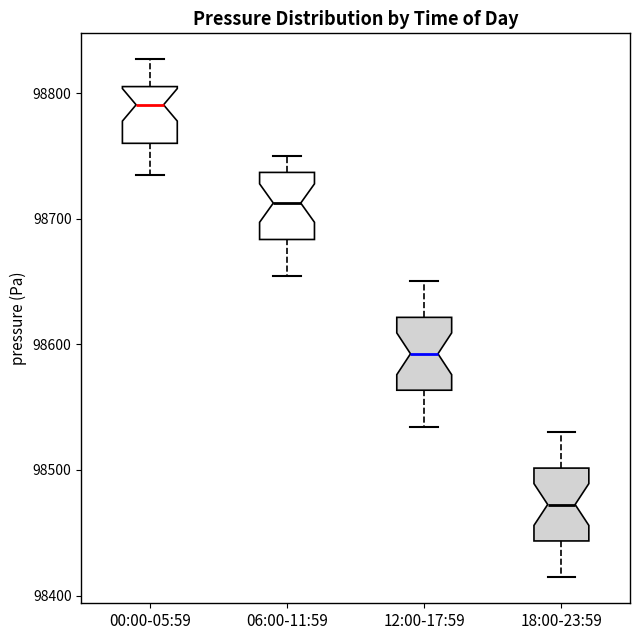

Where is the lower edge of the box for 12:00-17:59 on the y-axis? The values are not printed on the chart, so give them approximately, as read against the axis.

98560